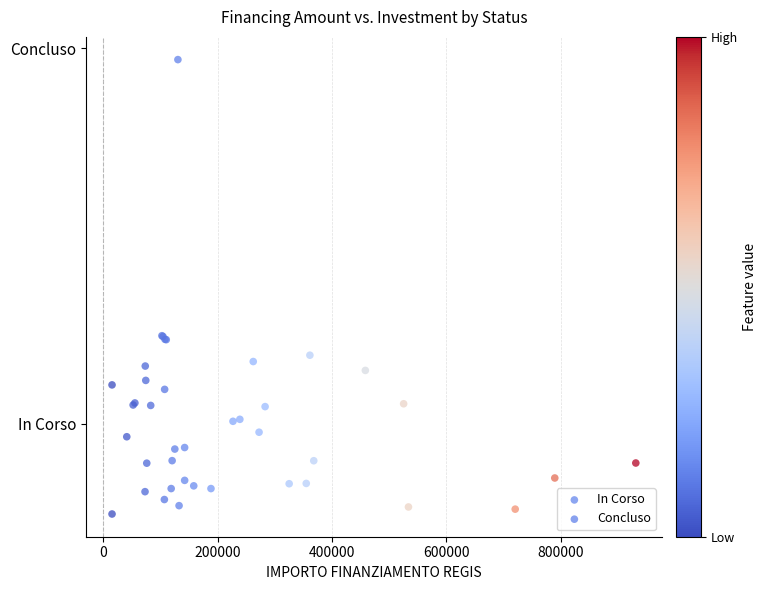

What are all the series names shown in the legend?

In Corso, Concluso